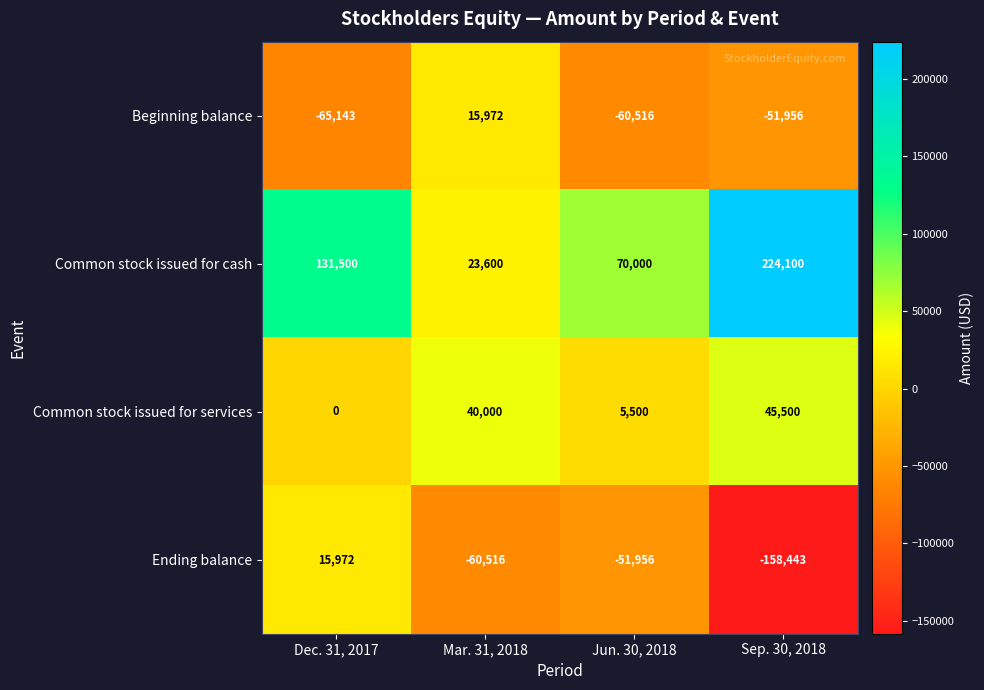

Reading right to left, transcribe all the data shown in this chart.

Beginning balance: -51956	-60516	15972	-65143
Common stock issued for cash: 224100	70000	23600	131500
Common stock issued for services: 45500	5500	40000	0
Ending balance: -158443	-51956	-60516	15972